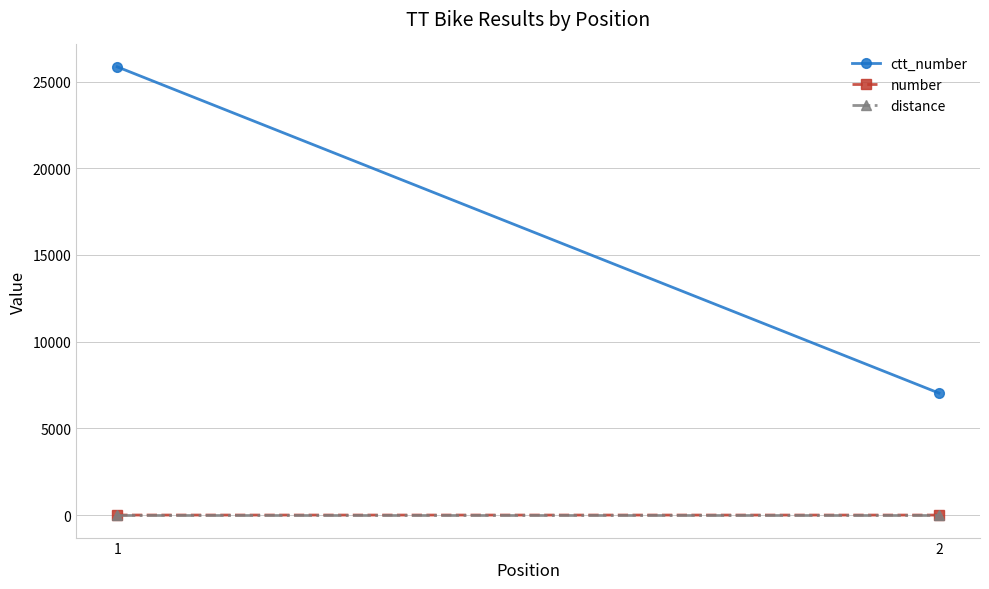

The ctt_number series shows 7039 at 2. True or false?

True